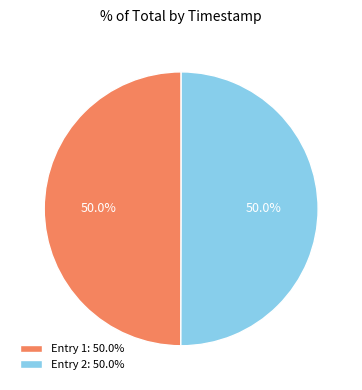

Approximately how many times larger is the value at Entry 2: 50.0% compared to Entry 1: 50.0%?

1.0